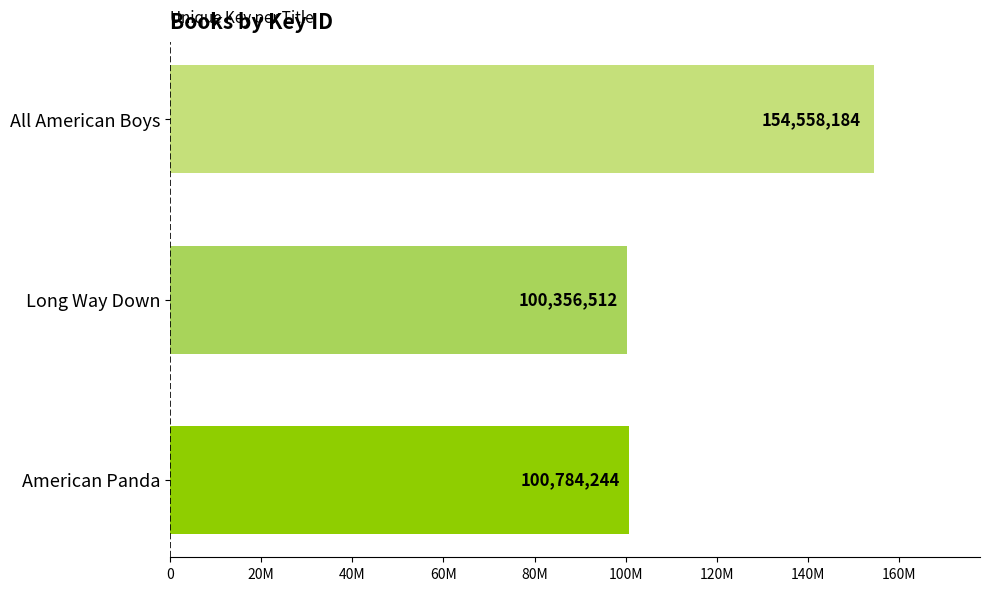

Are the bars horizontal?

Yes